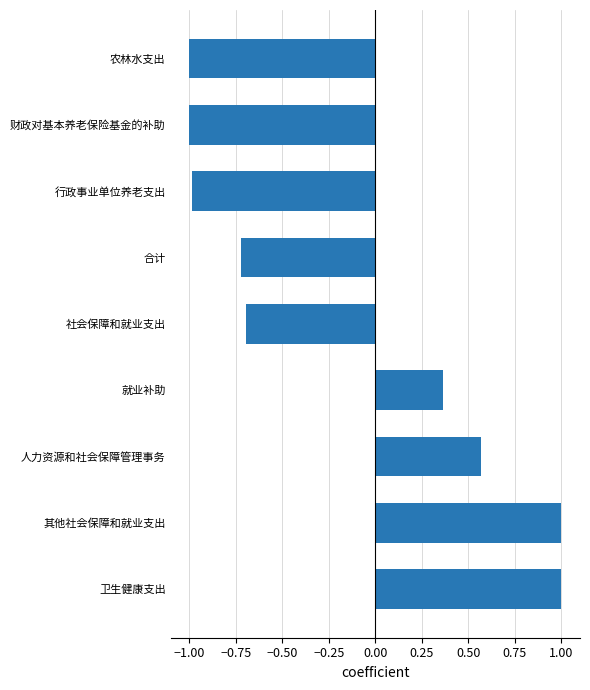

What is the minimum value shown in the chart?

-1.0